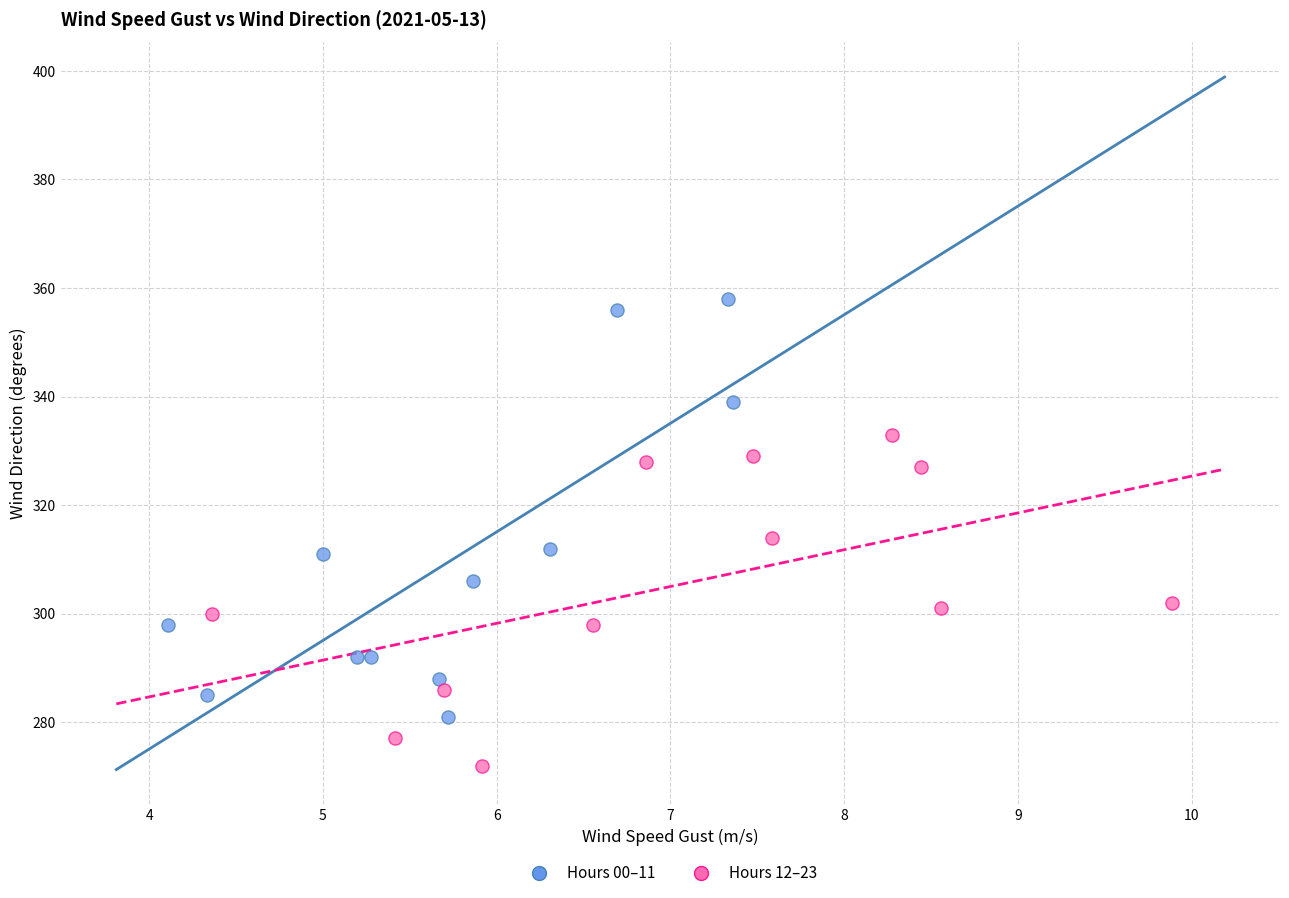

Which series contains the lowest Y value?

Hours 12–23